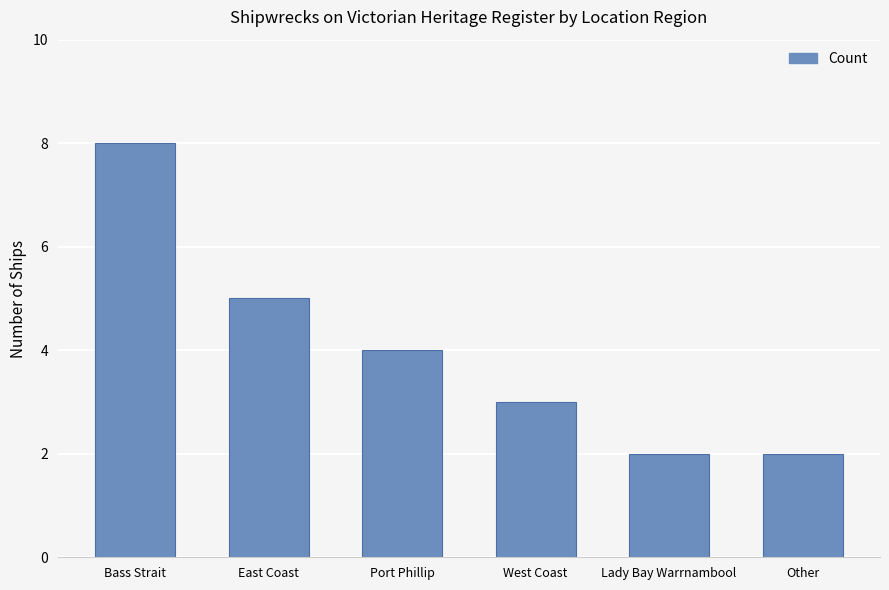

The chart shows a value of 3 at Bass Strait. True or false?

False